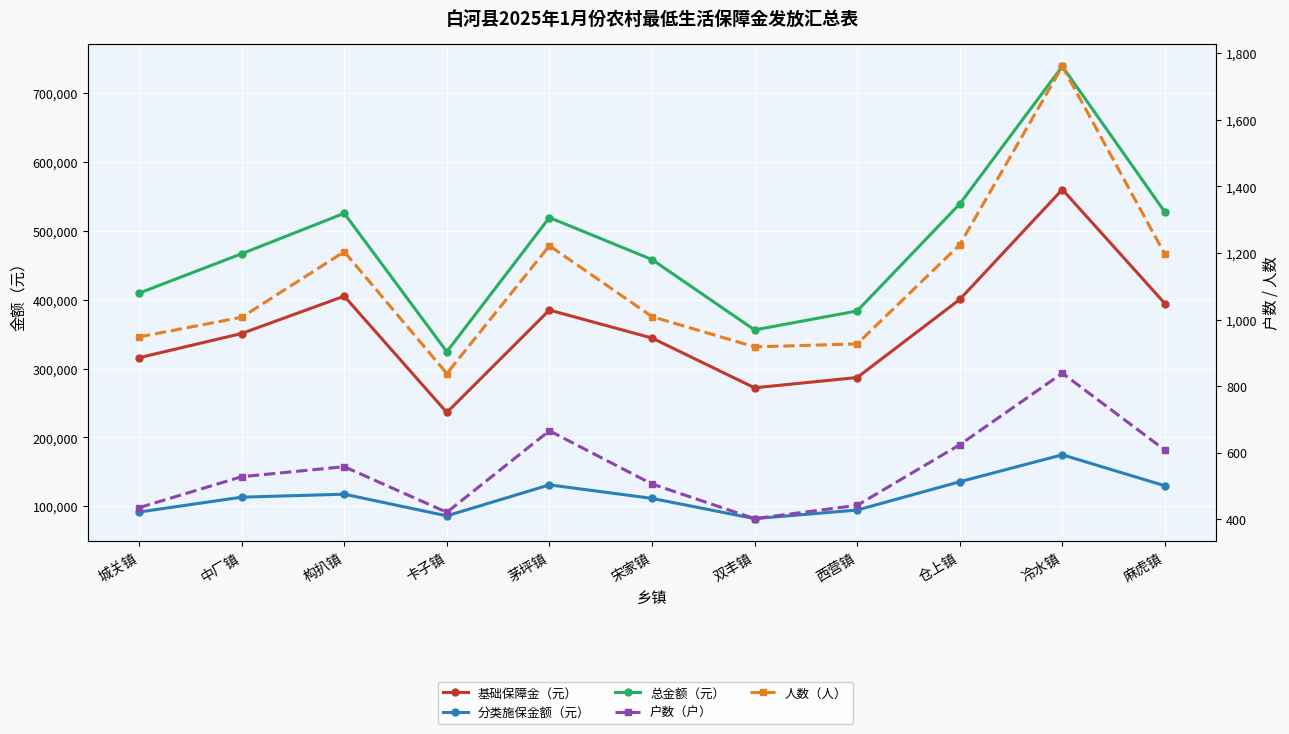

At how many categories does at least one series exceed 427173?

7